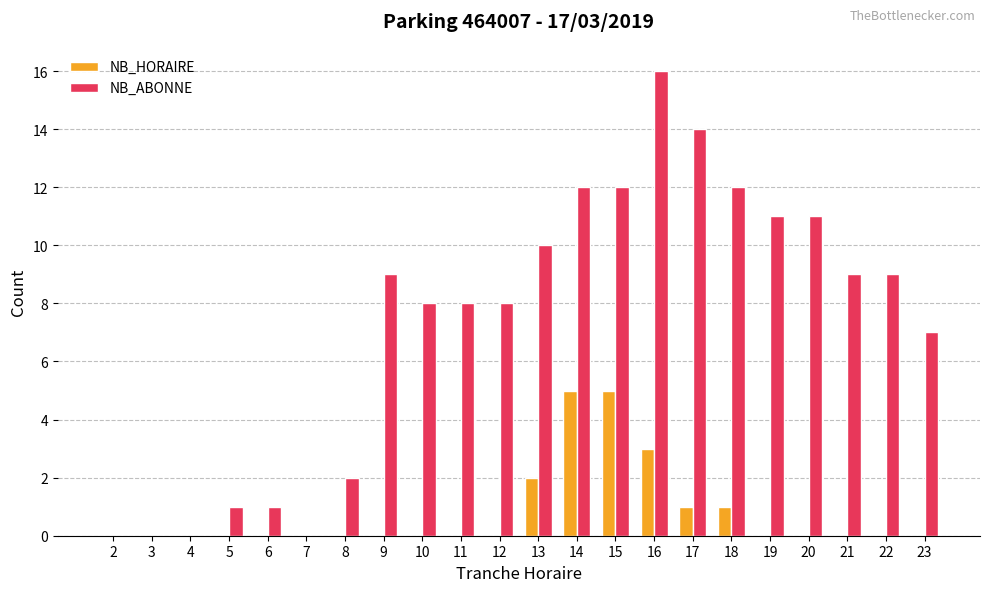

Between 17 and 22, which series saw the biggest shift?

NB_ABONNE